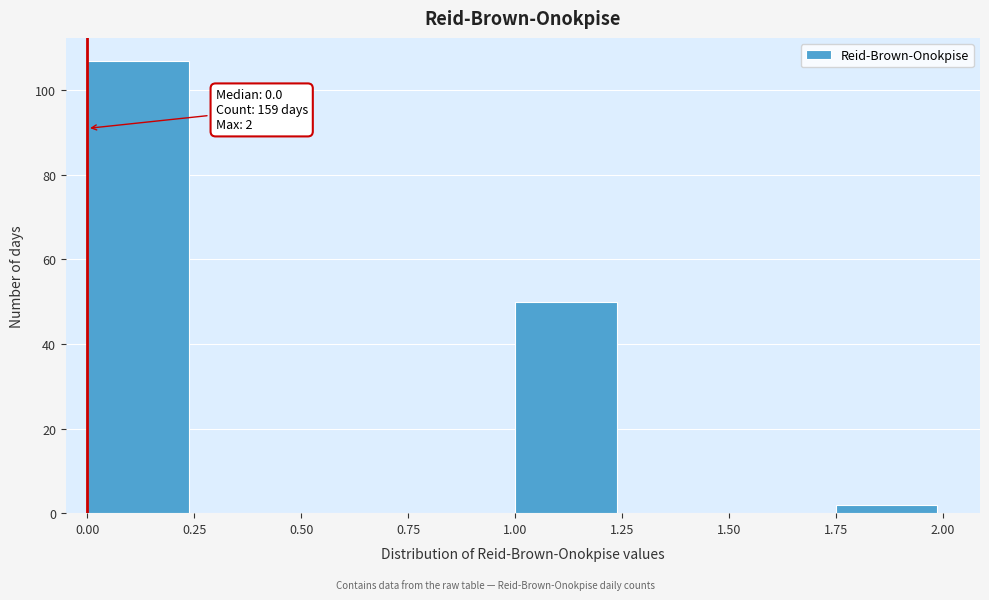

Over which range of the x-axis is the bar tallest?

0.00 to 0.25